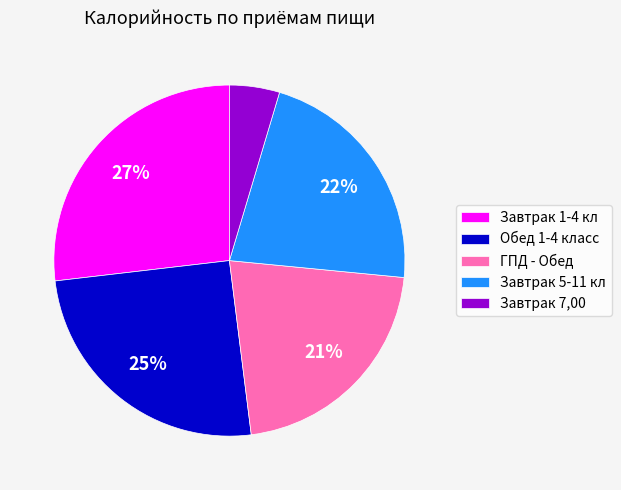

Does Завтрак 1-4 кл represent more than half of the total?

No